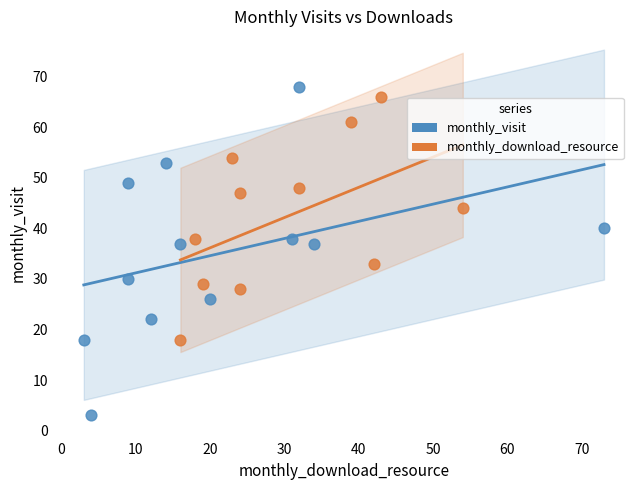

Which series reaches the minimum Y coordinate?

monthly_visit